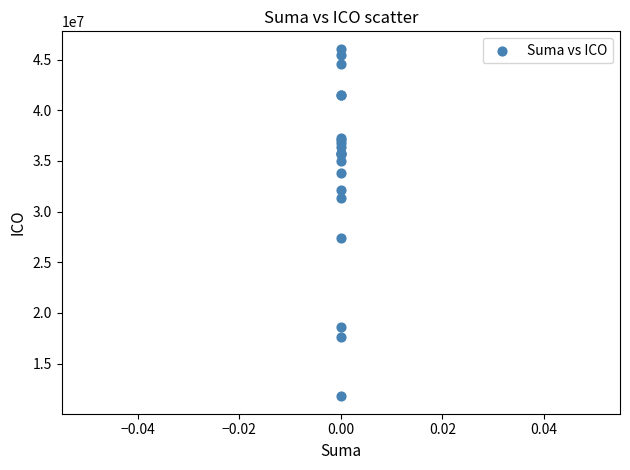

What Y value in the scatter plot is closest to 28915615?

27391981